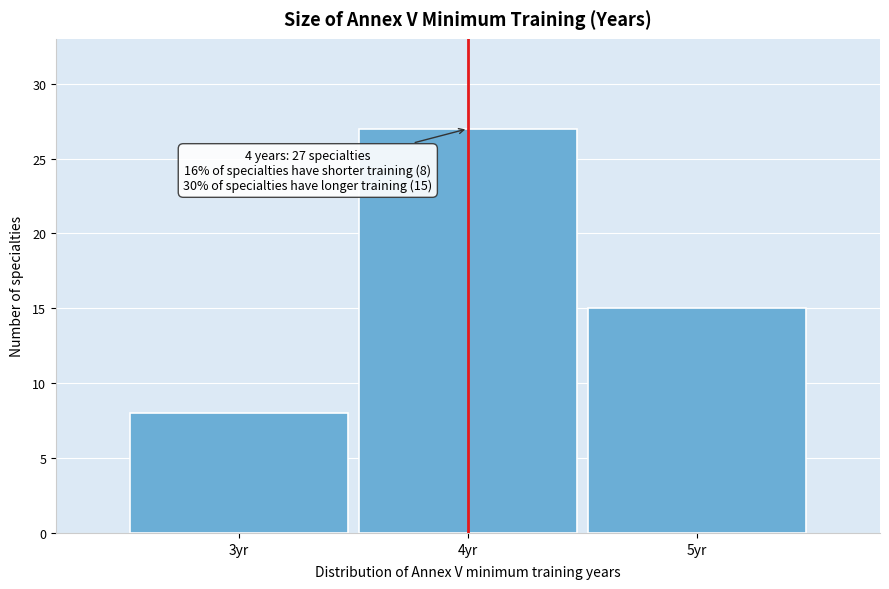

Reading left to right, transcribe all the data shown in this chart.

8	27	15